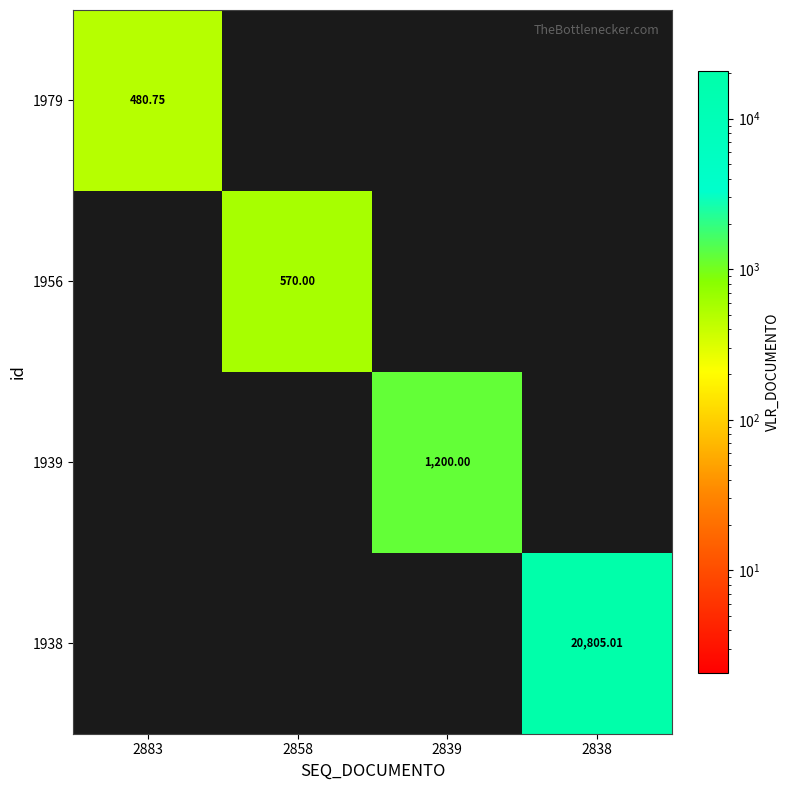

Rank the categories by 1938 value from highest to lowest.

2838, 2883, 2858, 2839